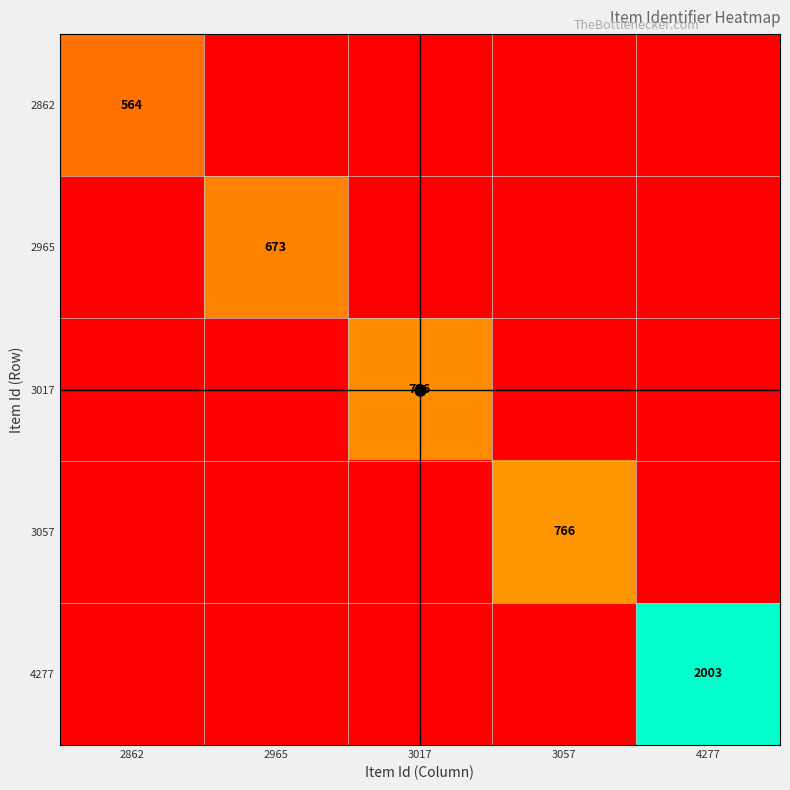

Is it true that 2965 equals 673 at 2965?

True